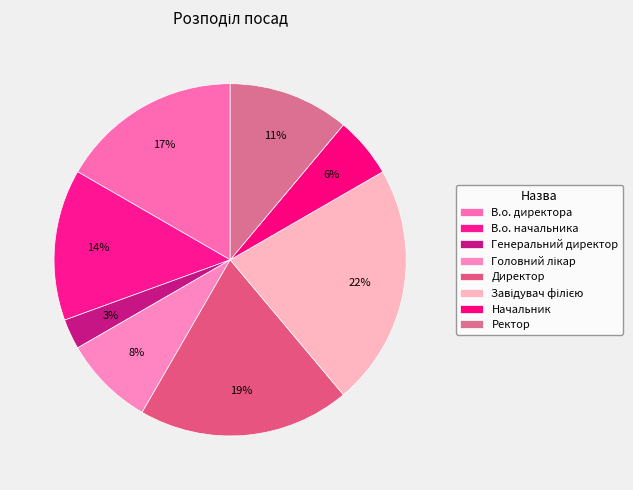

Is Директор the majority of the pie?

No